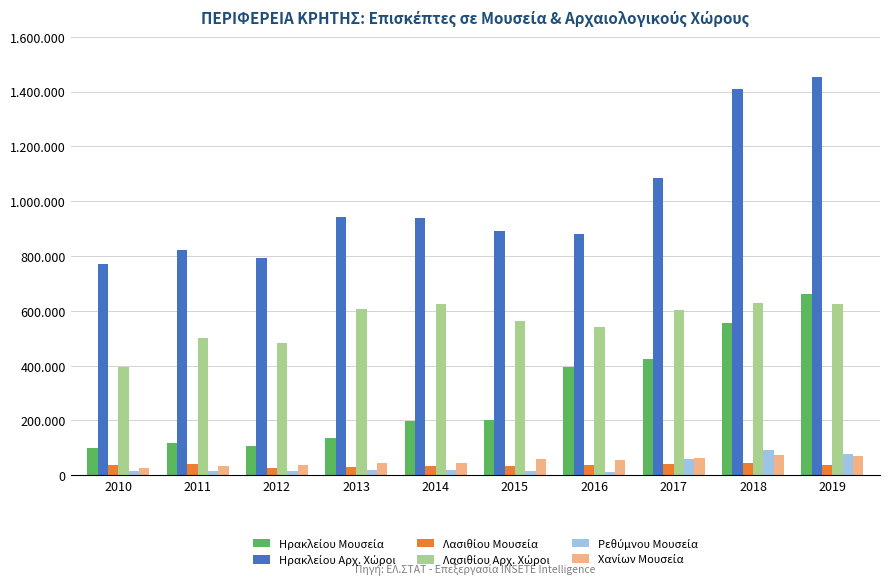

At which label does Ηρακλείου Μουσεία first exceed 201657?

2016